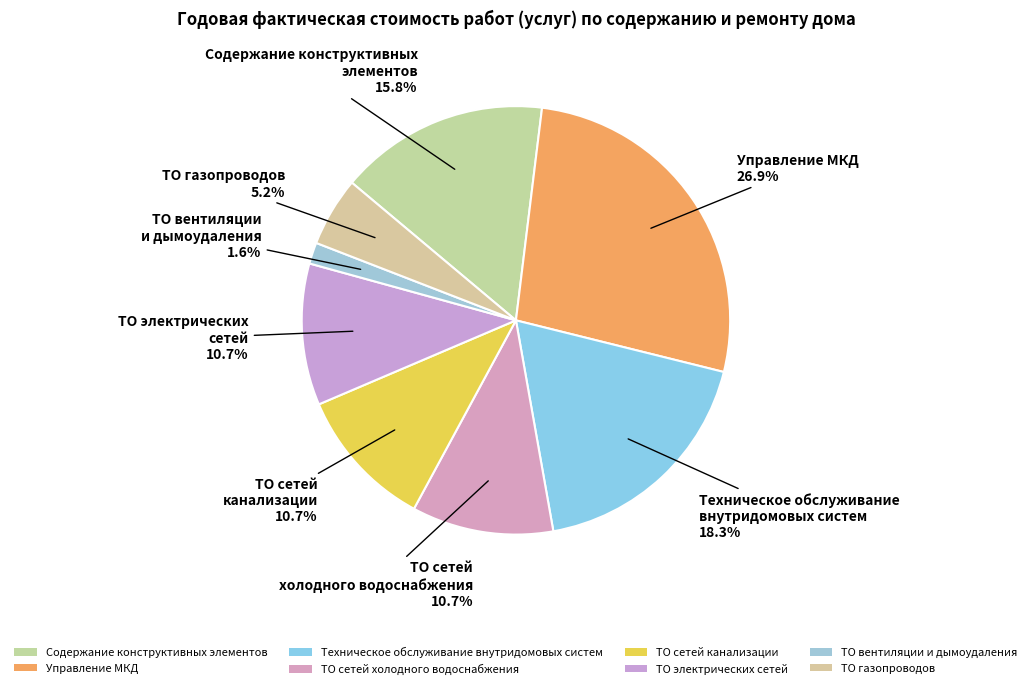

How many segments does this pie chart have?

8